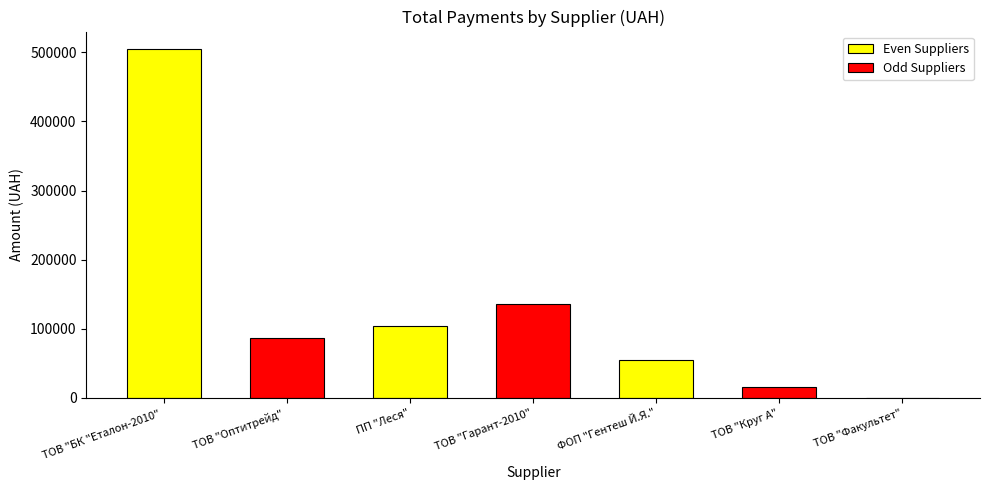

How many data points in Even Suppliers are above 103389?

2